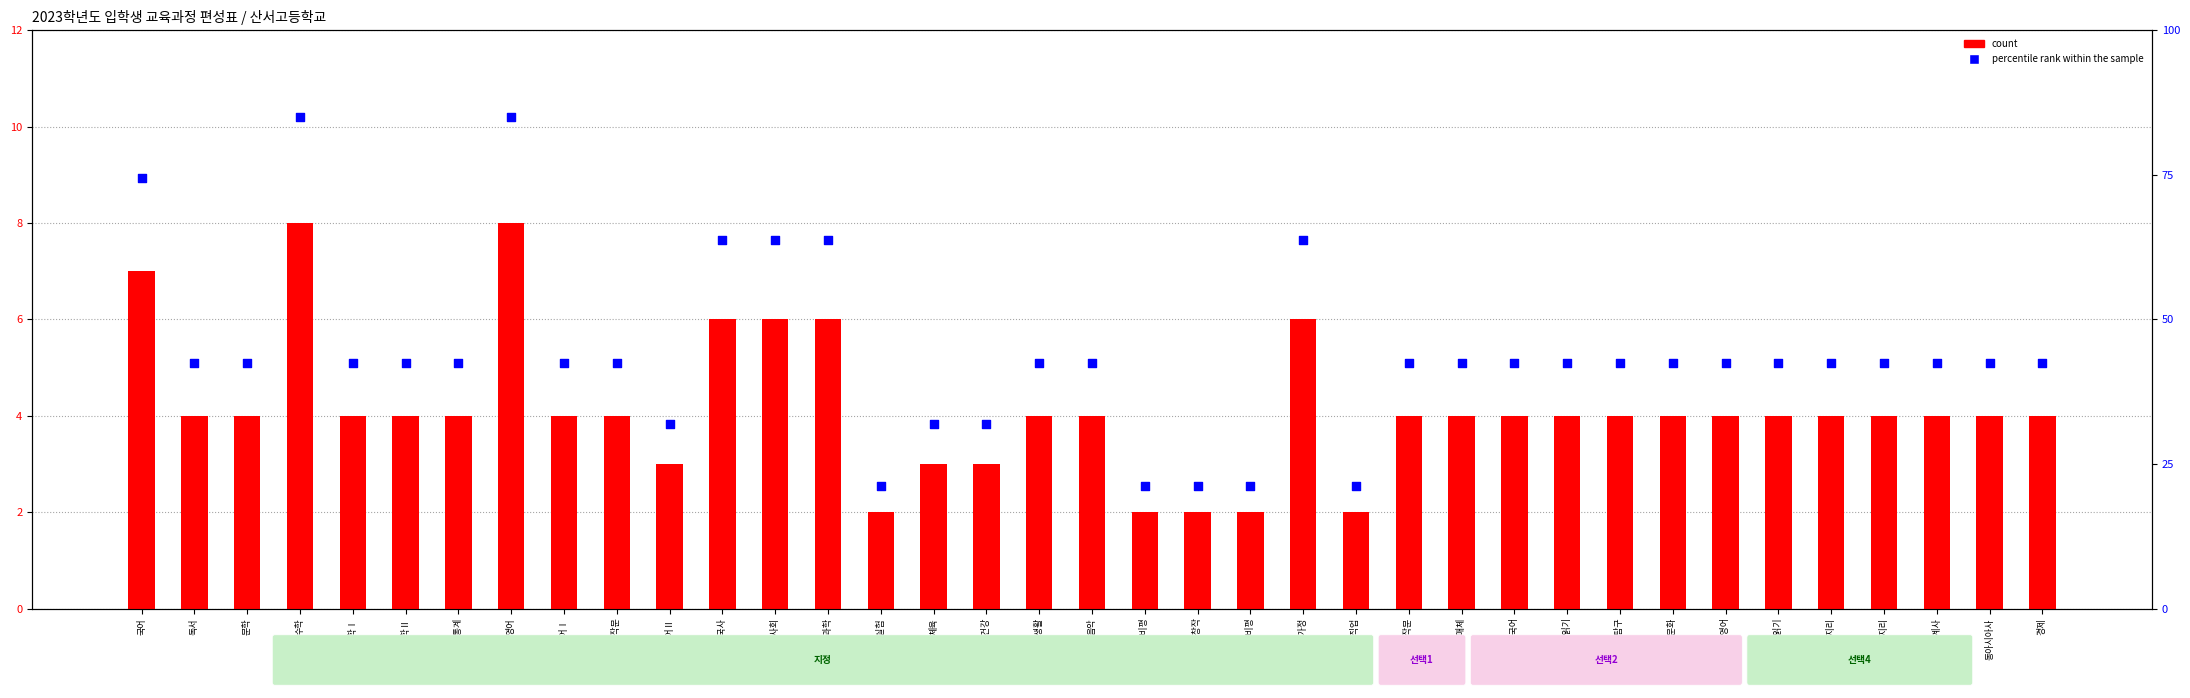

What are all the series names shown in the legend?

count, percentile rank within the sample